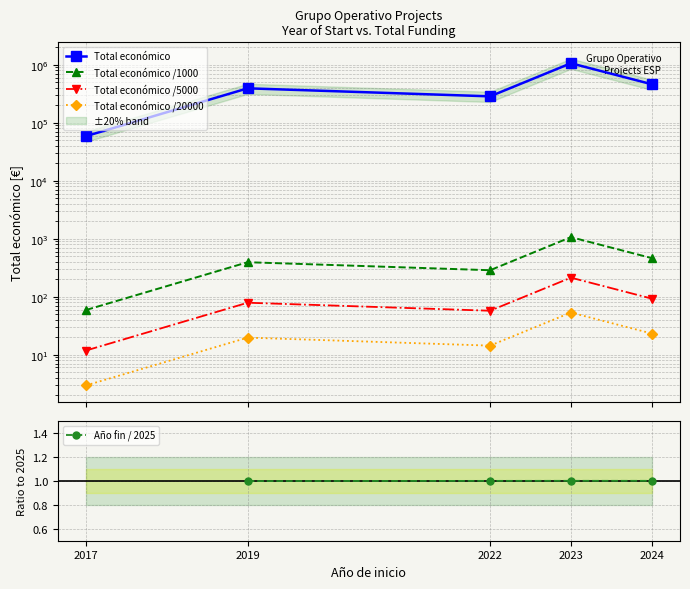

The value of Total económico at 2022 is 402979.3. True or false?

False